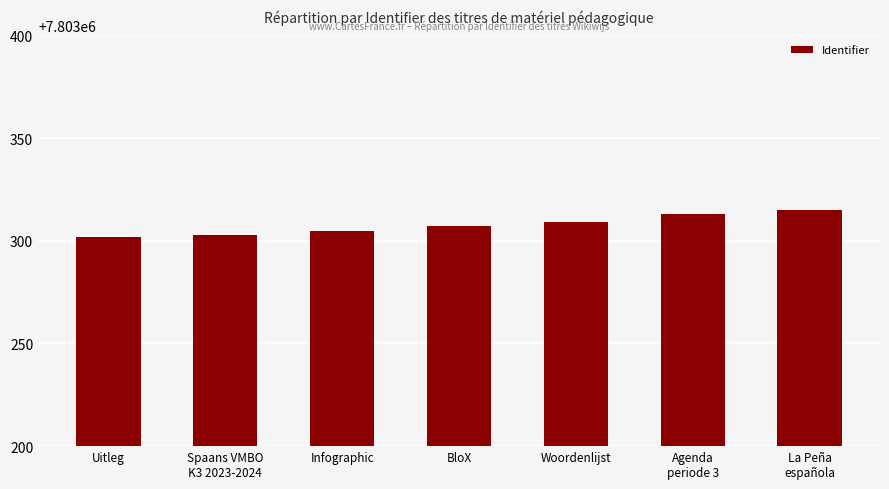

True or false: the data shows 5048523 at Agenda
periode 3.

False